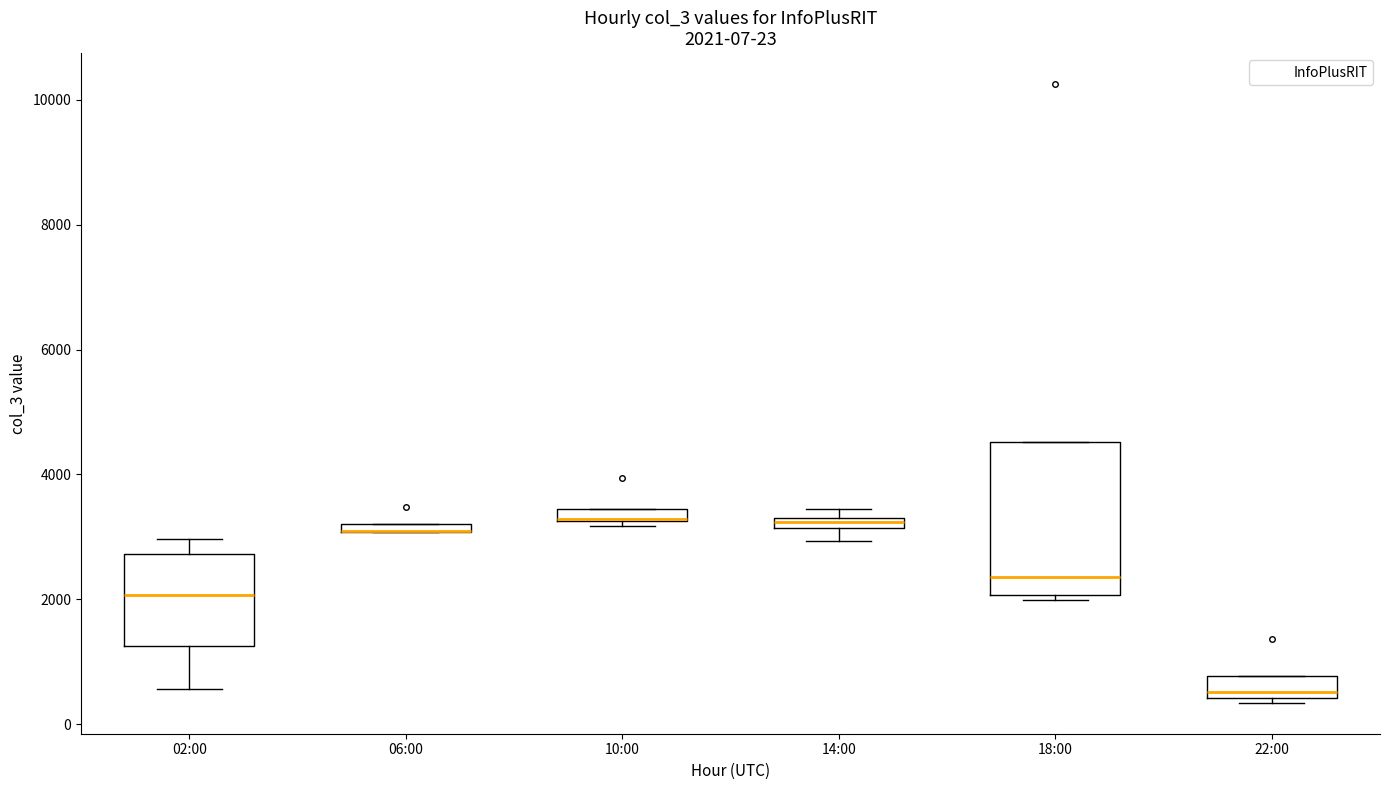

Comparing the boxes themselves (not the whiskers), which one is the tallest?

18:00